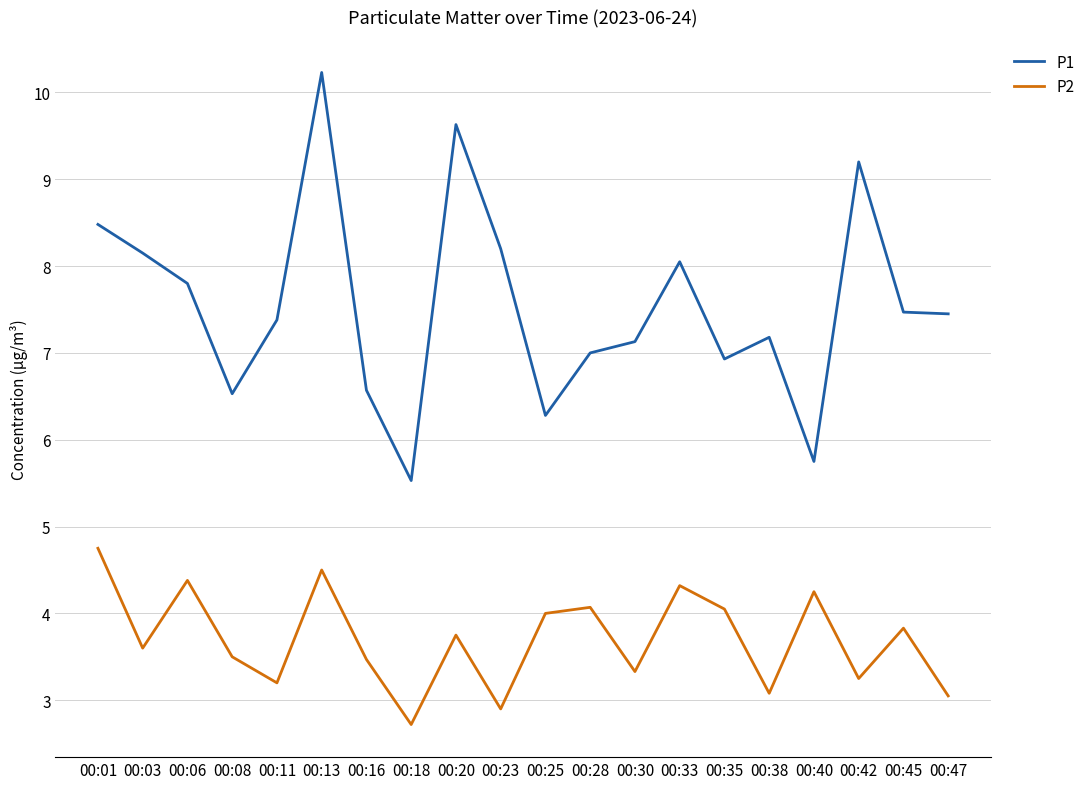

True or false: P1 has a value of 7.0 at 00:28.

True